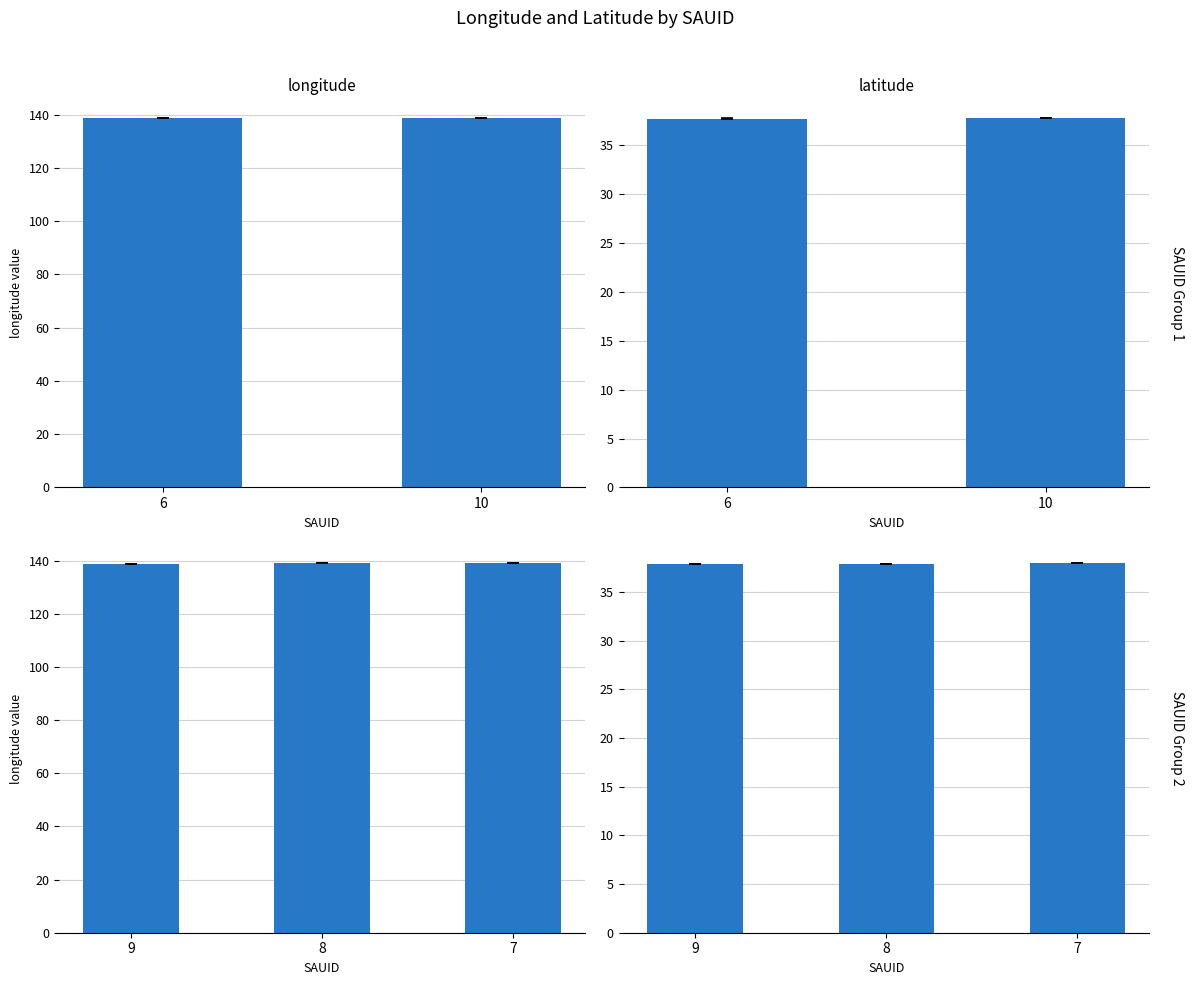

What are all the series names shown in the legend?

longitude, latitude